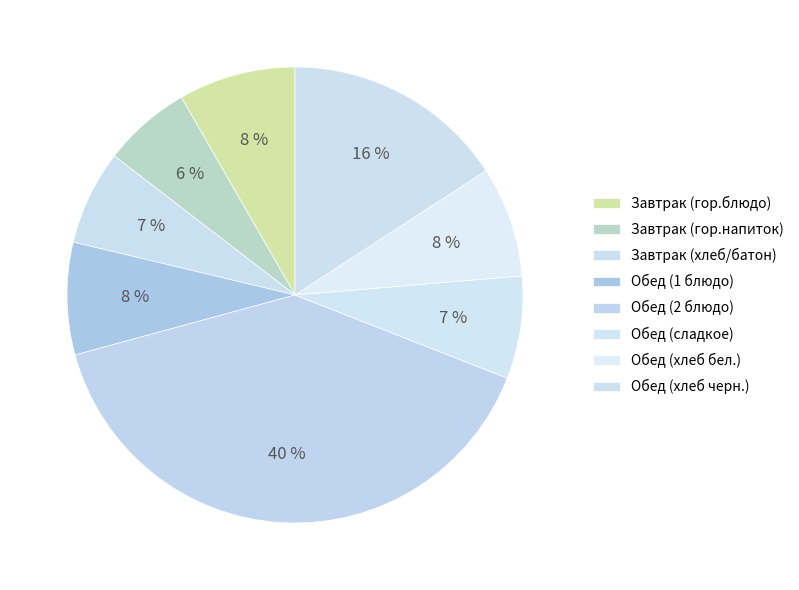

Count the number of slices in the pie.

8